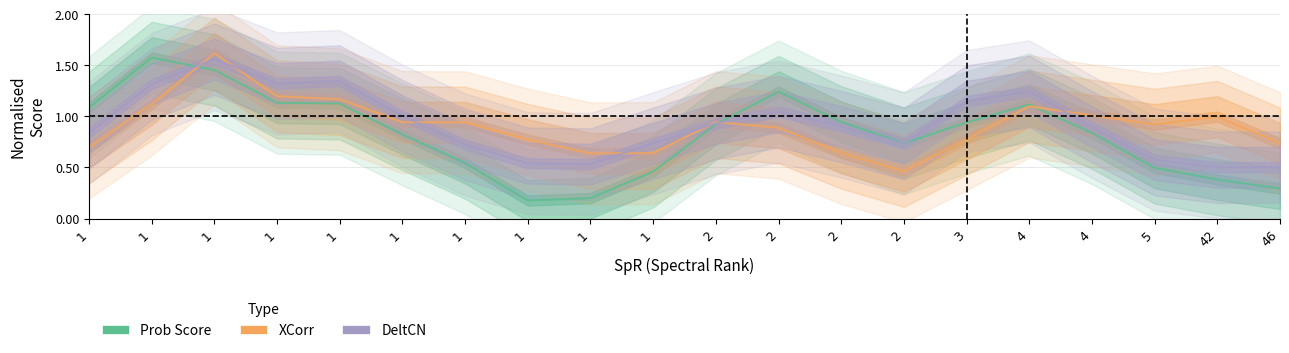

The DeltCN series shows 0.5 at 1. True or false?

True